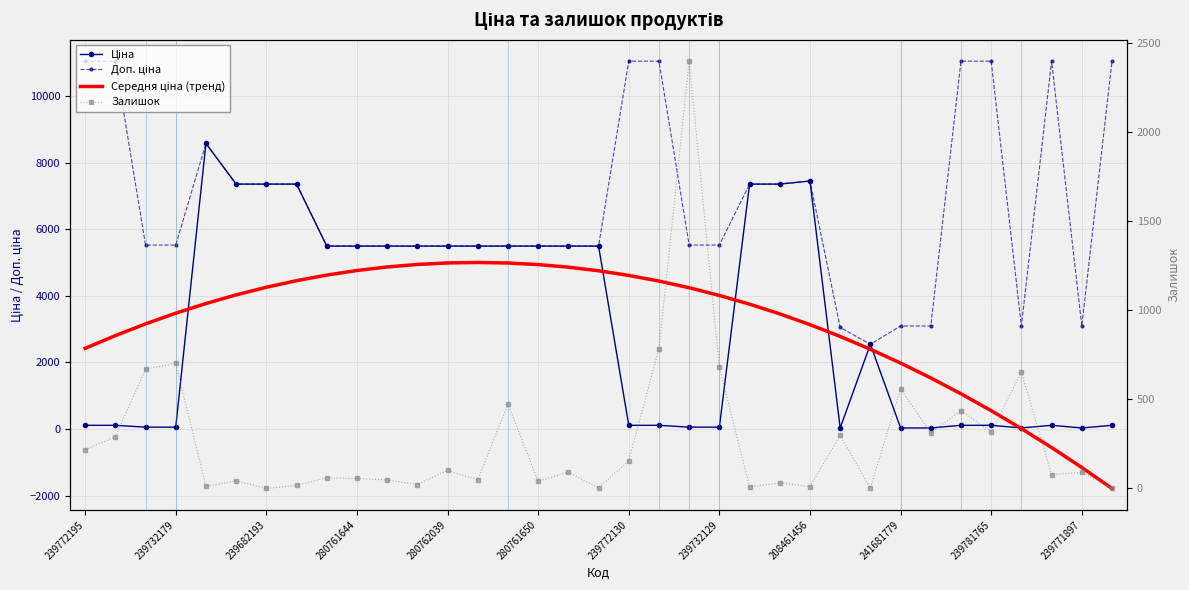

Reading left to right, what are all the values shown in this chart?

Ціна: 110.5	110.5	55.3	55.3	8581.1	7360.2	7360.2	7360.2	5497.3	5497.3	5497.3	5497.3	5497.3	5497.3	5497.3	5497.3	5497.3	5497.3	110.5	110.5	55.3	55.3	7360.2	7360.2	7453.8	30.5	2545.8	30.9	30.9	110.5	110.5	30.9	110.5	30.9	110.5
Доп. ціна: 11055.0	11055.0	5528.0	5528.0	8581.1	7360.2	7360.2	7360.2	5497.3	5497.3	5497.3	5497.3	5497.3	5497.3	5497.3	5497.3	5497.3	5497.3	11055.0	11055.0	5528.0	5528.0	7360.2	7360.2	7453.8	3053.0	2546.0	3095.0	3095.0	11055.0	11055.0	3095.0	11055.0	3095.0	11055.0
Середня ціна (тренд): 2423.8	2806.6	3158.6	3480.0	3770.6	4030.5	4259.8	4458.3	4626.1	4763.2	4869.6	4945.4	4990.4	5004.7	4988.3	4941.2	4863.4	4754.9	4615.7	4445.7	4245.1	4013.8	3751.8	3459.0	3135.6	2781.5	2396.6	1981.1	1534.9	1057.9	550.2	11.9	-557.2	-1156.9	-1787.4
Залишок: 218.0	290.0	670.0	702.0	12.0	43.0	0.0	17.0	60.0	56.0	48.0	22.0	101.0	49.0	474.0	40.0	92.0	3.0	156.0	786.0	2400.0	682.0	9.0	31.0	11.0	298.0	3.0	559.0	312.0	437.0	318.0	653.0	78.0	90.0	0.0